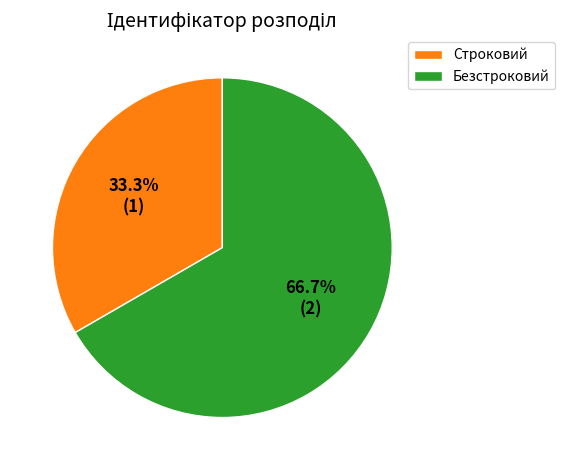

The Безстроковий slice represents 73% of the pie. True or false?

False